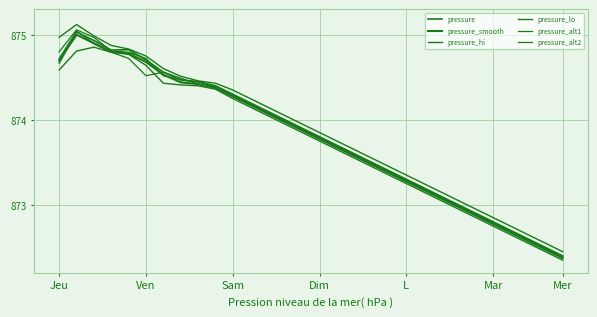

Does the chart have visible grid lines?

Yes